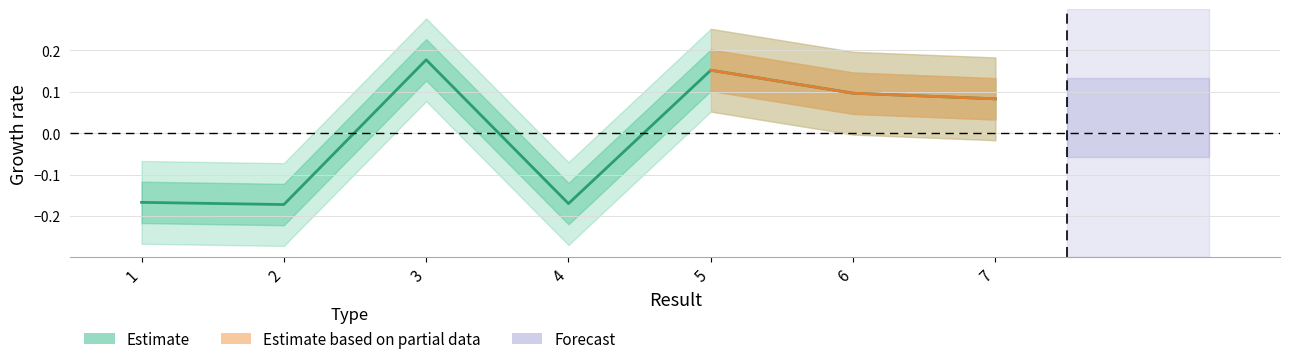

At which category does the chart reach its peak across all series?

3